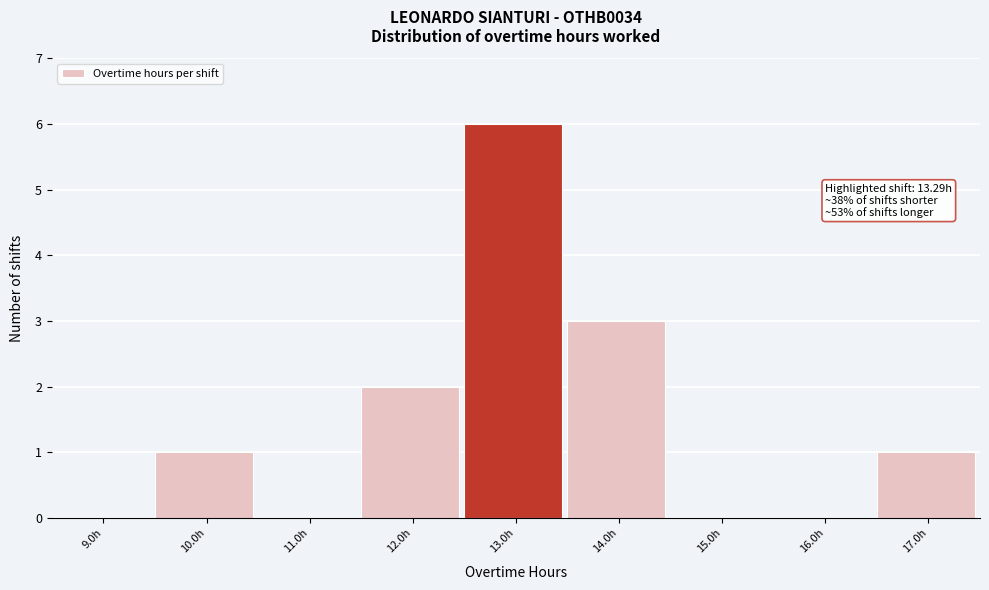

Reading right to left, list all the values displayed in this chart.

17.0h=1	16.0h=0	15.0h=0	14.0h=3	13.0h=6	12.0h=2	11.0h=0	10.0h=1	9.0h=0